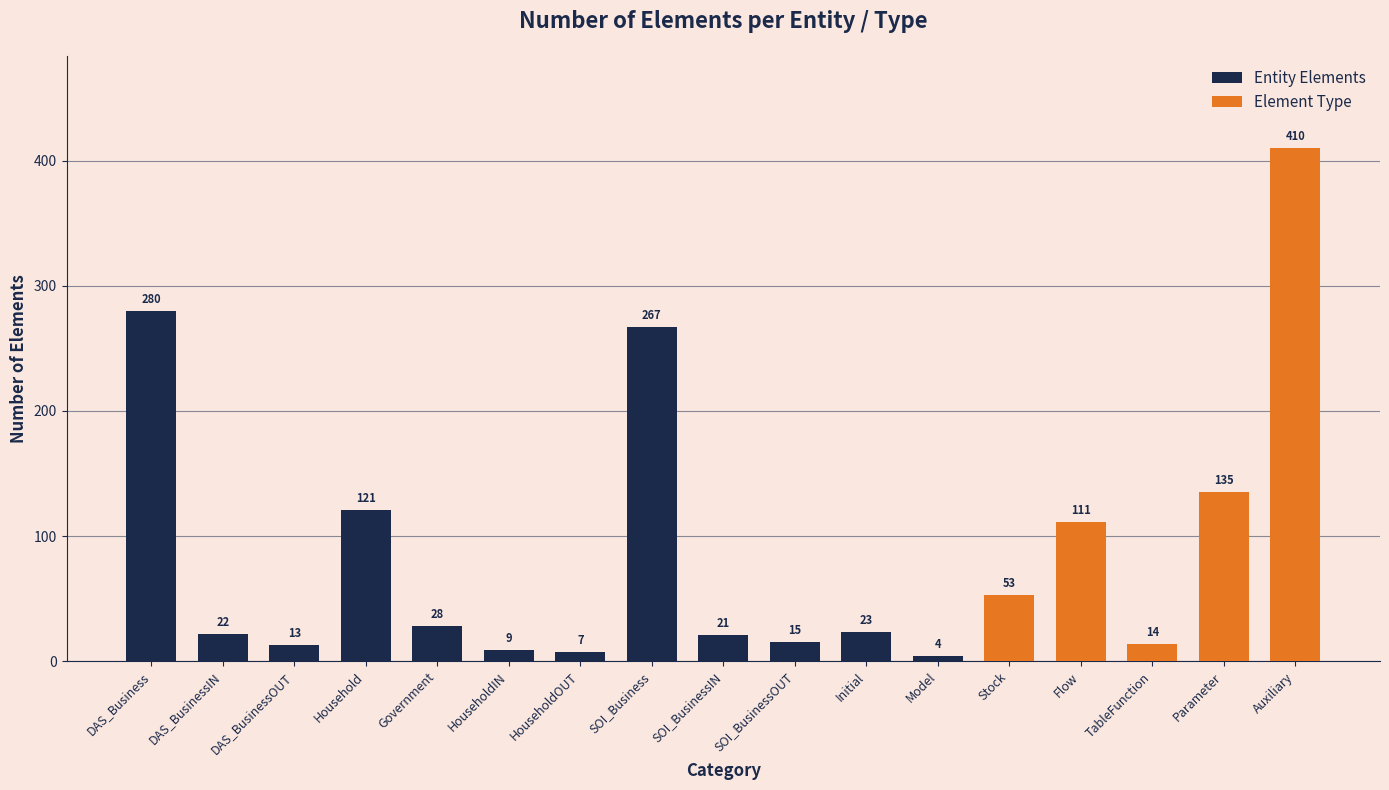

At which category does the chart reach its peak across all series?

Auxiliary